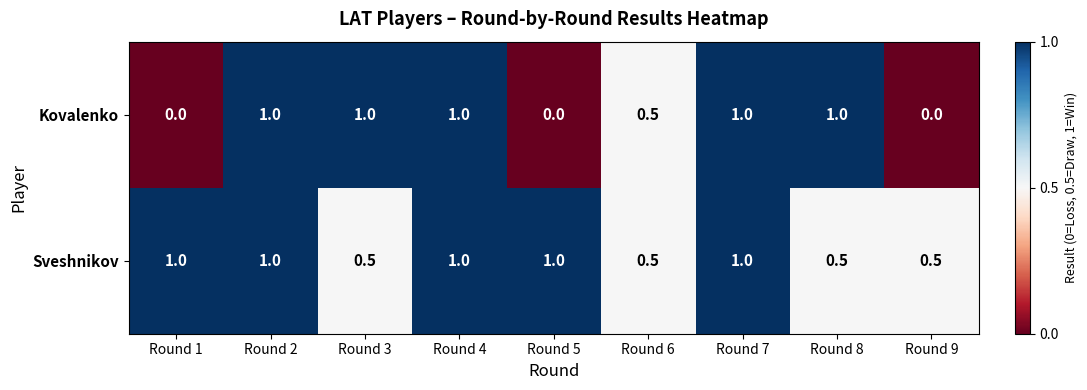

Rank the series at Round 3 from lowest to highest value.

Sveshnikov, Kovalenko